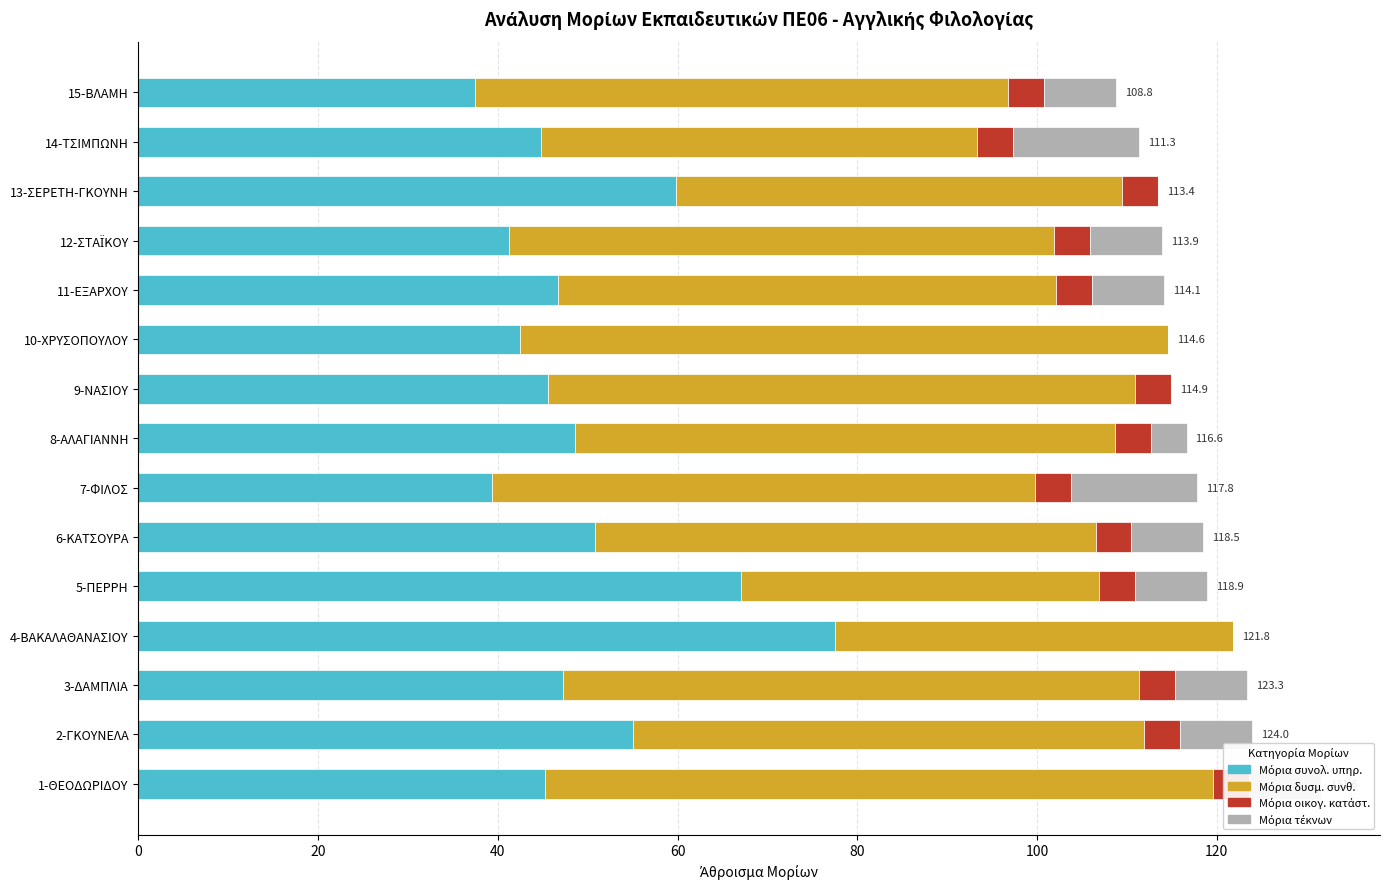

How many bars are there in each group?

4